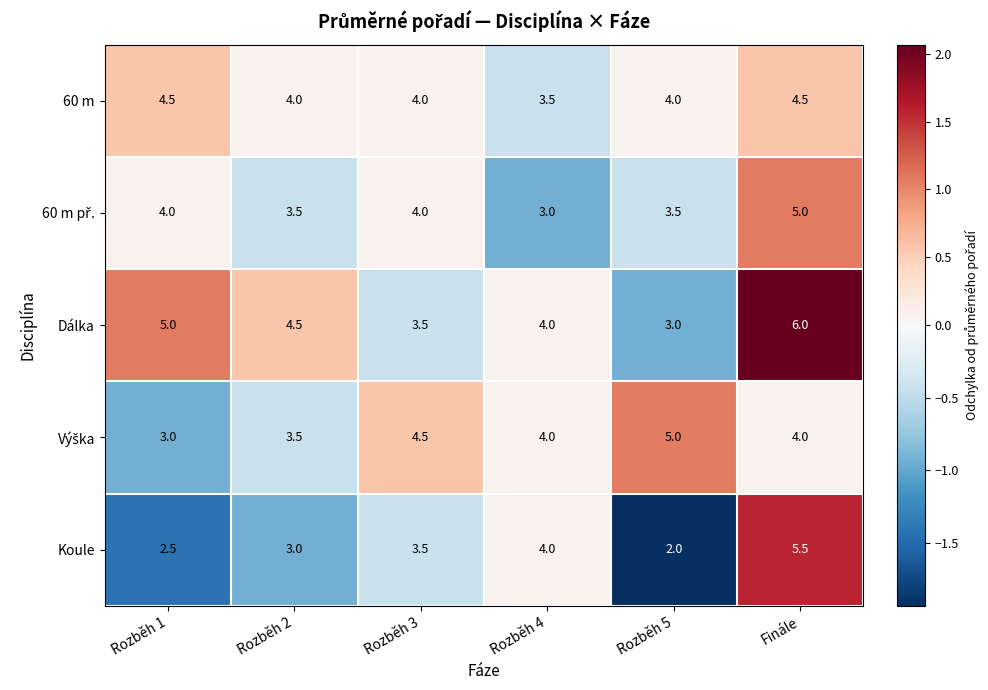

What is the maximum value shown in the chart?

6.0